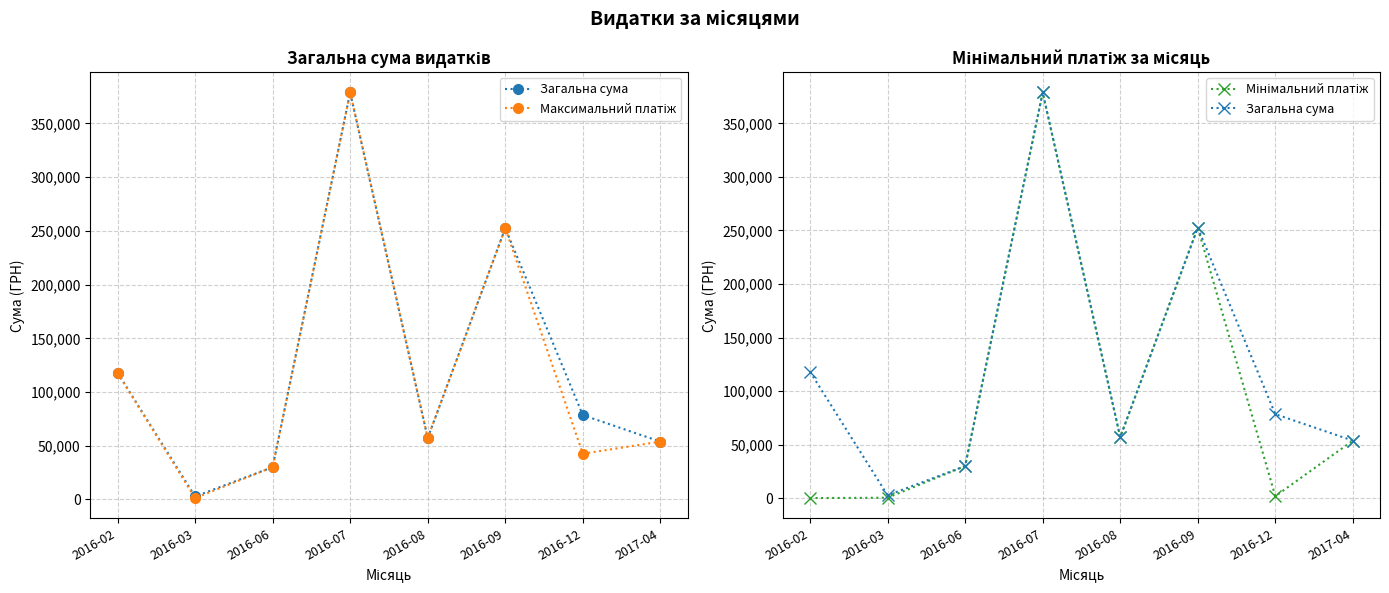

Rank the series by their maximum value, from lowest to highest.

Загальна сума, Максимальний платіж, Мінімальний платіж